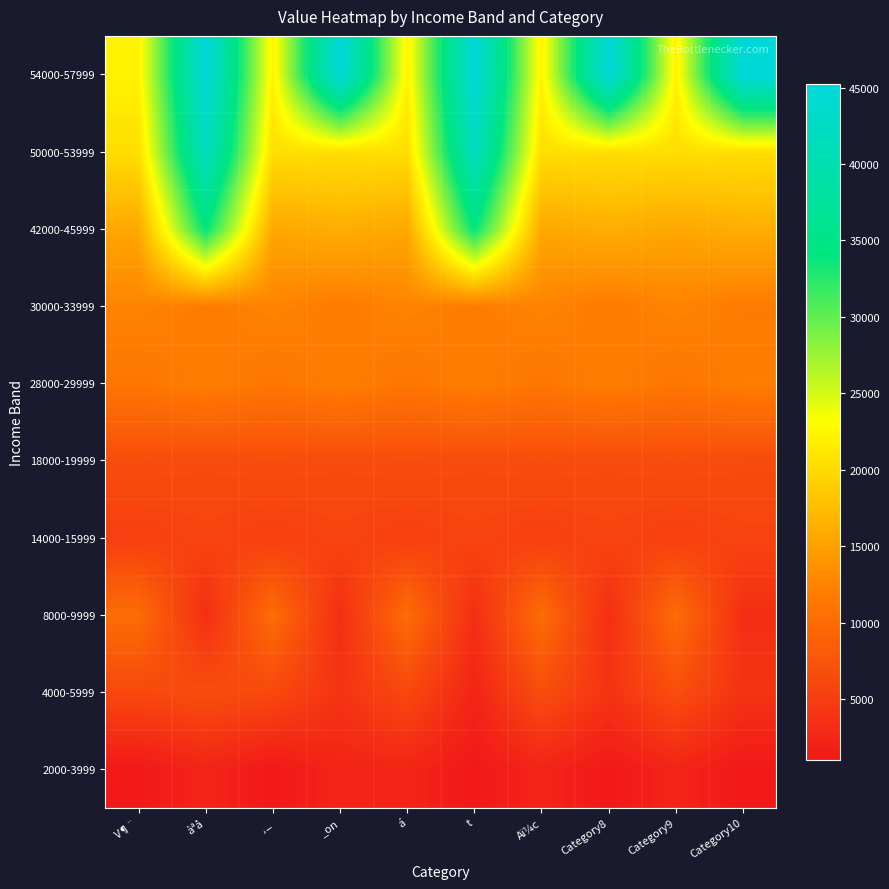

What is the minimum value shown in the chart?

1040